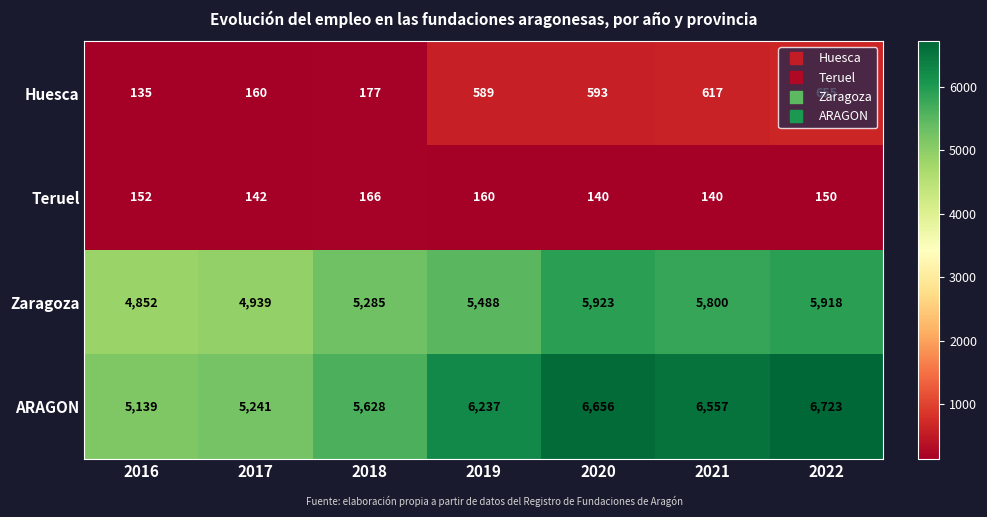

Which category has the highest value across all series?

2022